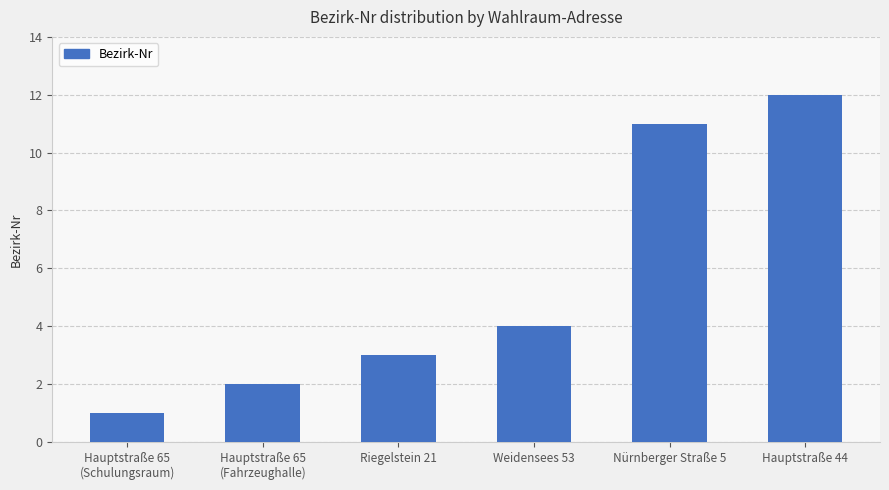

How many bars are there in total?

6